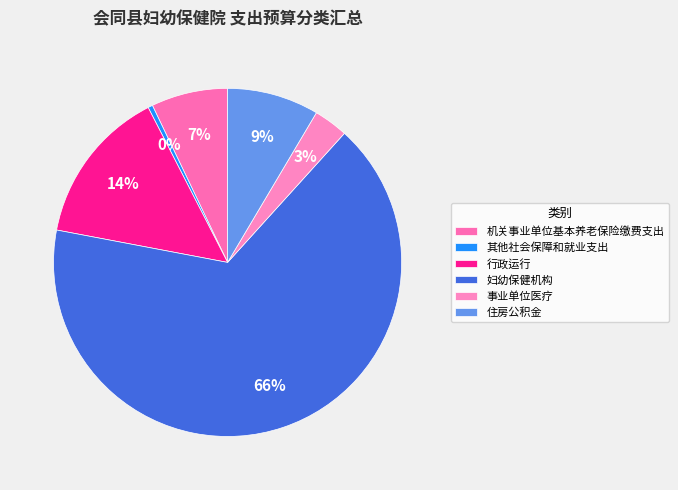

Rank the categories by value from lowest to highest.

其他社会保障和就业支出, 事业单位医疗, 机关事业单位基本养老保险缴费支出, 住房公积金, 行政运行, 妇幼保健机构